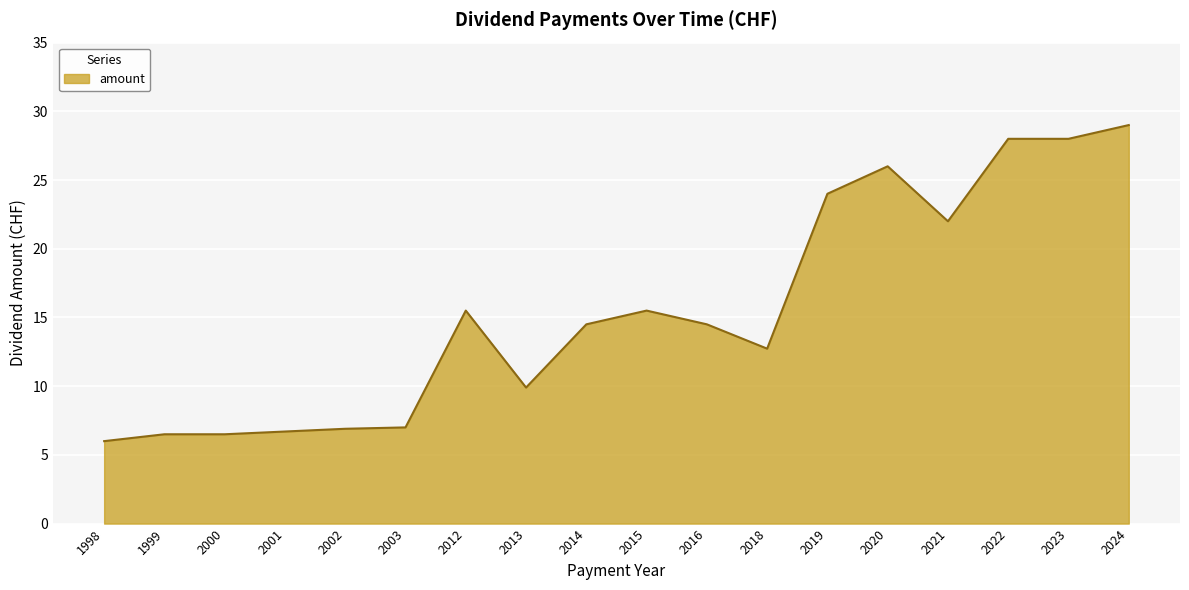

Which has a higher value, 2001 or 2015?

2015